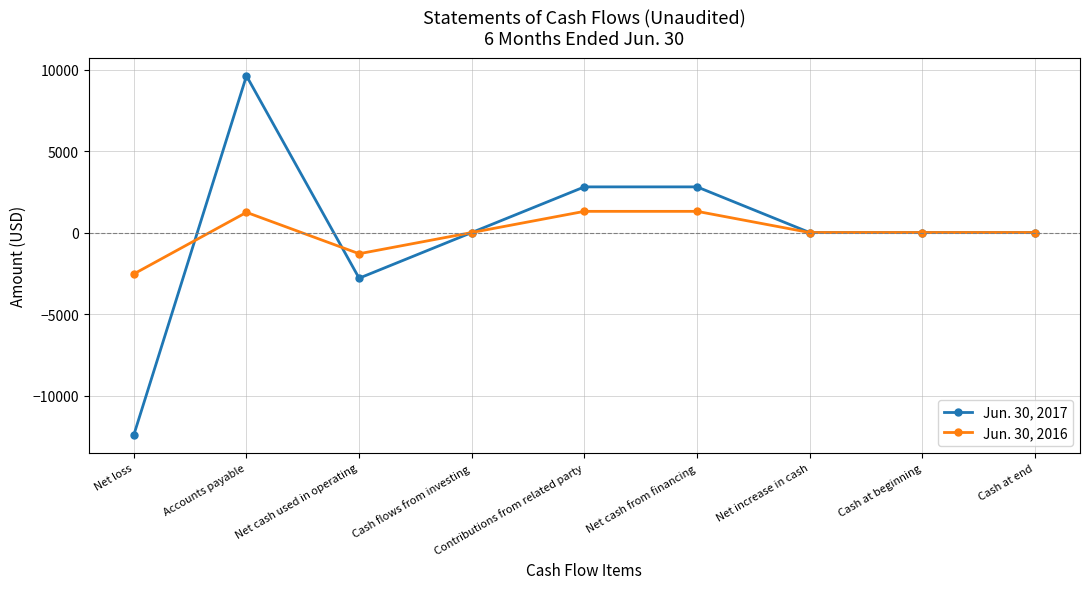

List the series in order of their peak value, lowest first.

Jun. 30, 2016, Jun. 30, 2017